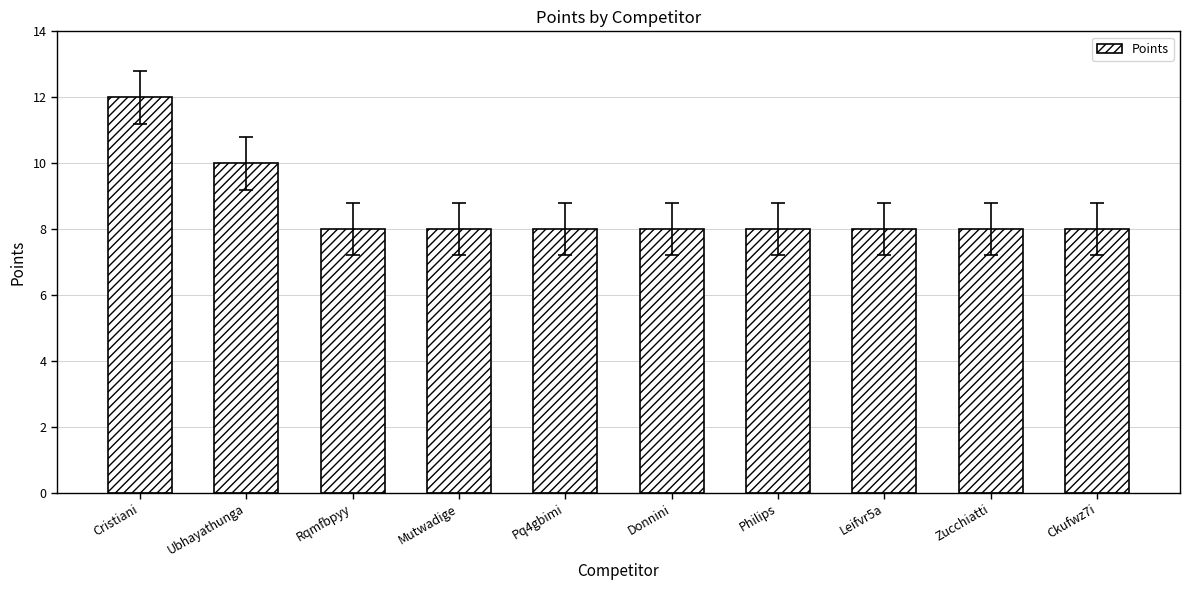

Which category has the highest value across all series?

Cristiani